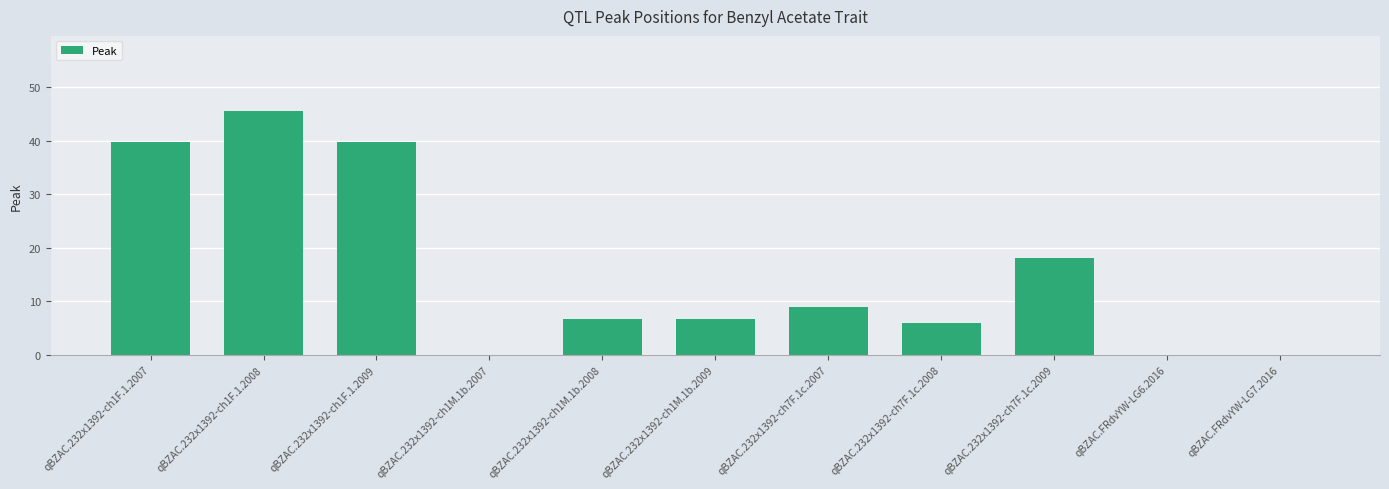

Between qBZAC.232x1392-ch1F.1.2009 and qBZAC.232x1392-ch1M.1b.2007, which is larger?

qBZAC.232x1392-ch1F.1.2009